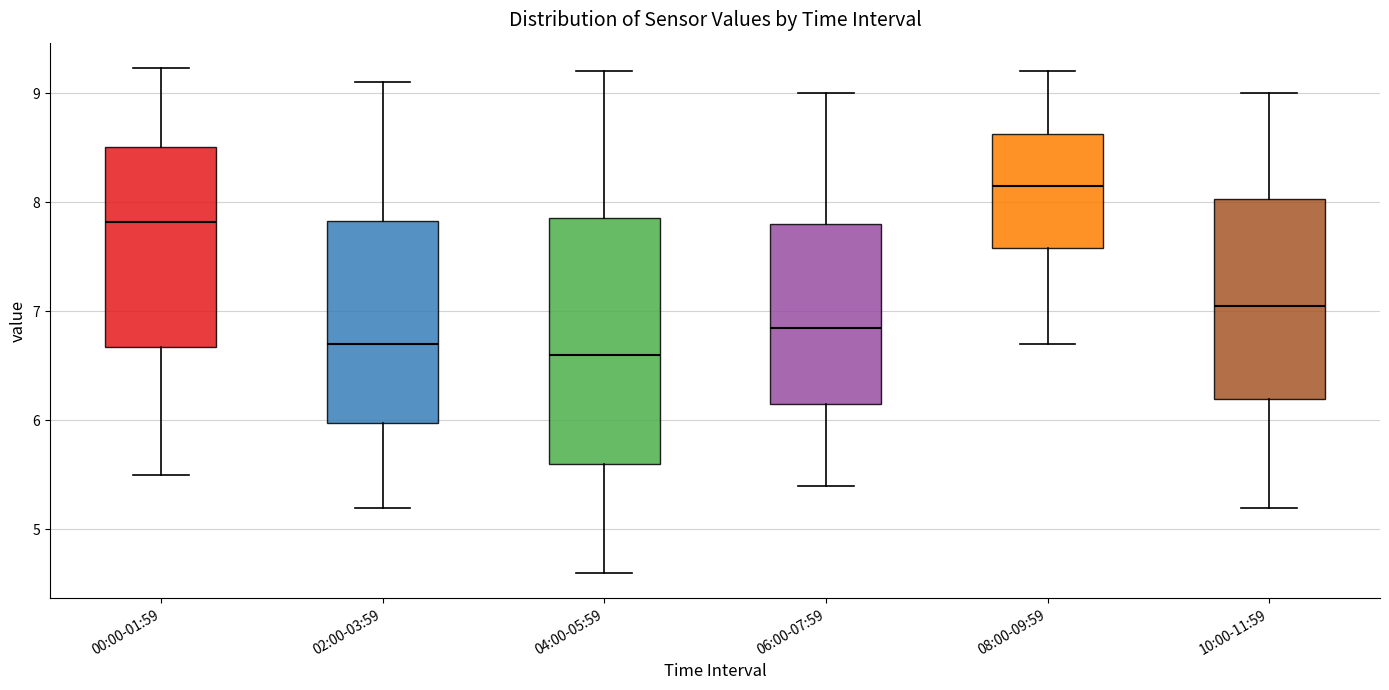

Reading left to right, read every box against the y-axis: the position of its median line, the range the box covers, and the ends of its whiskers. The values are not printed on the chart, so give them approximately, as read against the axis.

00:00-01:59: median 7.8, box 6.7 to 8.5, whiskers 5.5 to 9.2
02:00-03:59: median 6.7, box 6.0 to 7.8, whiskers 5.2 to 9.1
04:00-05:59: median 6.6, box 5.6 to 7.9, whiskers 4.6 to 9.2
06:00-07:59: median 6.9, box 6.2 to 7.8, whiskers 5.4 to 9.0
08:00-09:59: median 8.2, box 7.6 to 8.6, whiskers 6.7 to 9.2
10:00-11:59: median 7.1, box 6.2 to 8.0, whiskers 5.2 to 9.0